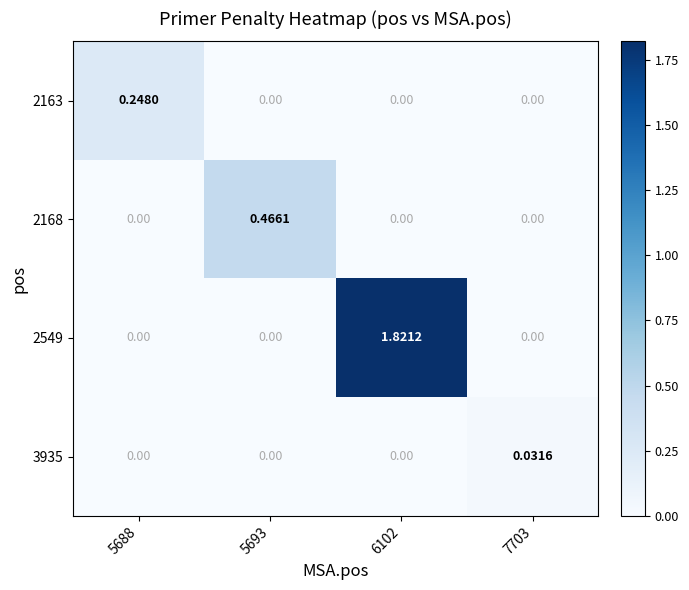

How many series are shown in this chart?

4